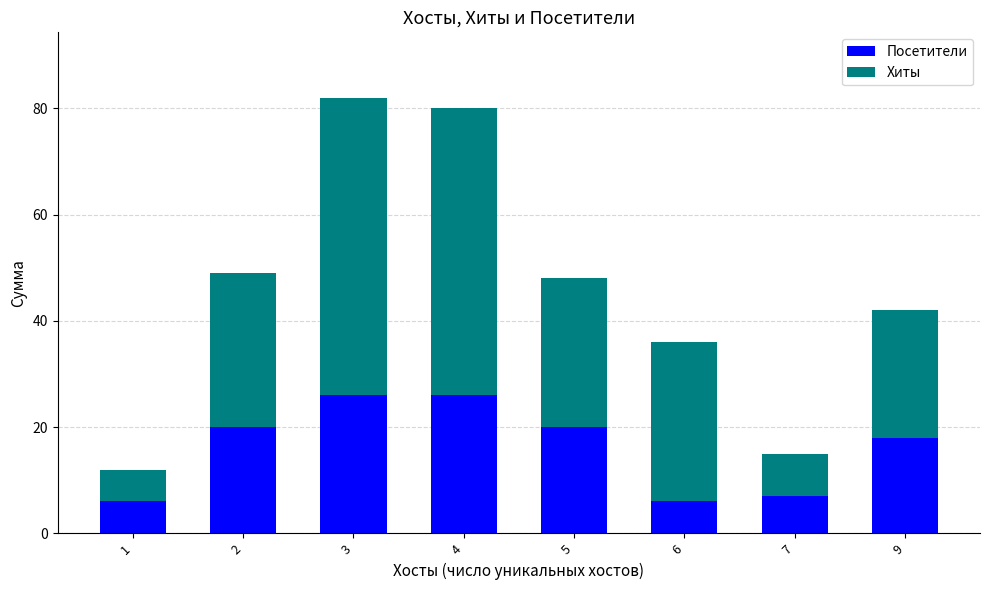

The Посетители series shows 20 at 5. True or false?

True